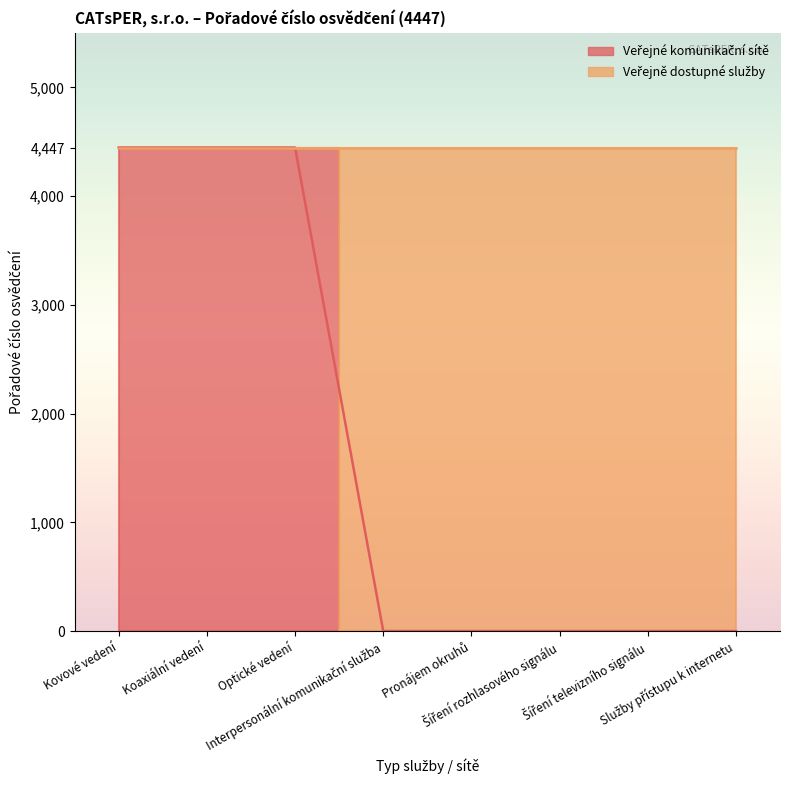

What is the greatest value displayed?

4447